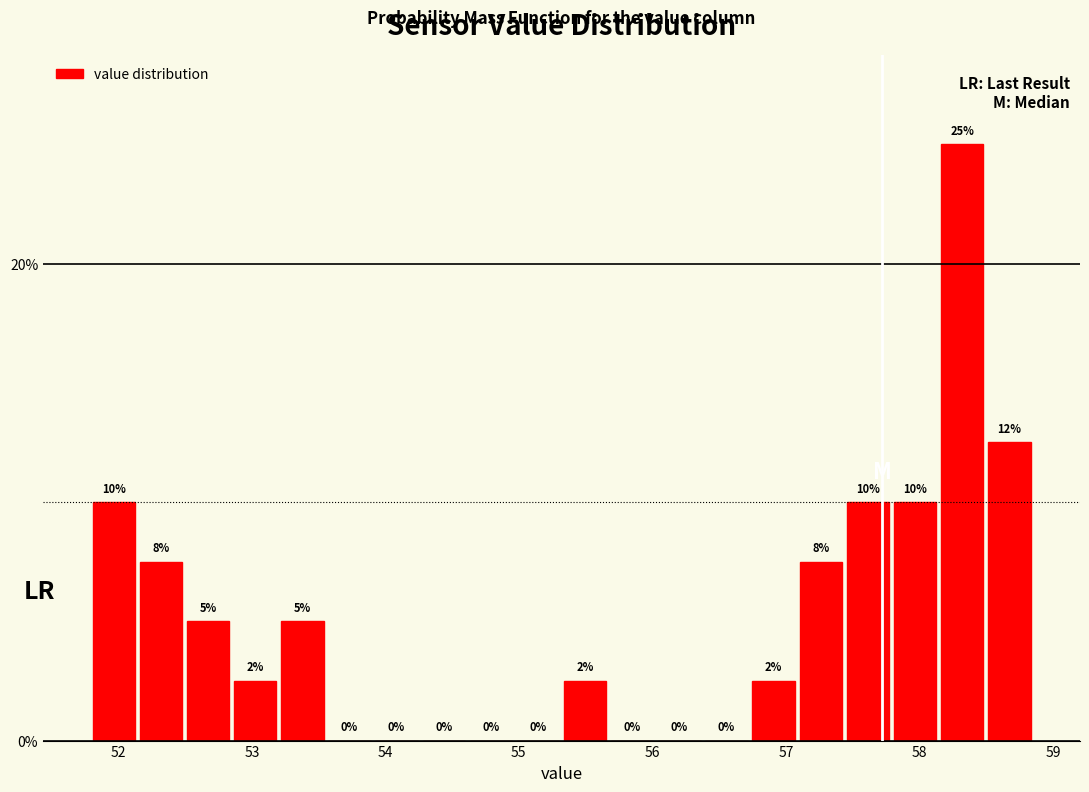

Around what value on the x-axis is the tallest bar? Give the approximate position of its centre, as read against the axis.

58.3